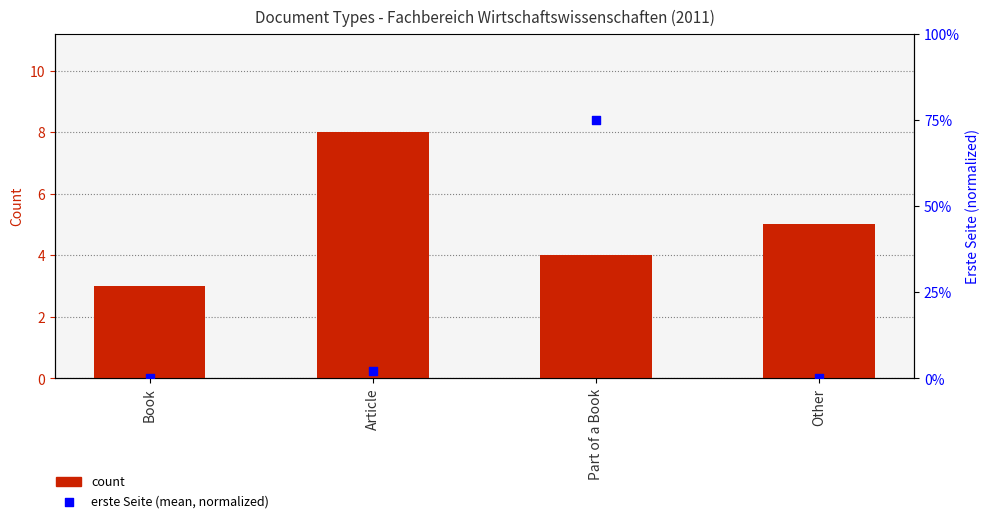

At which category is the sum across all series the highest?

Part of a Book